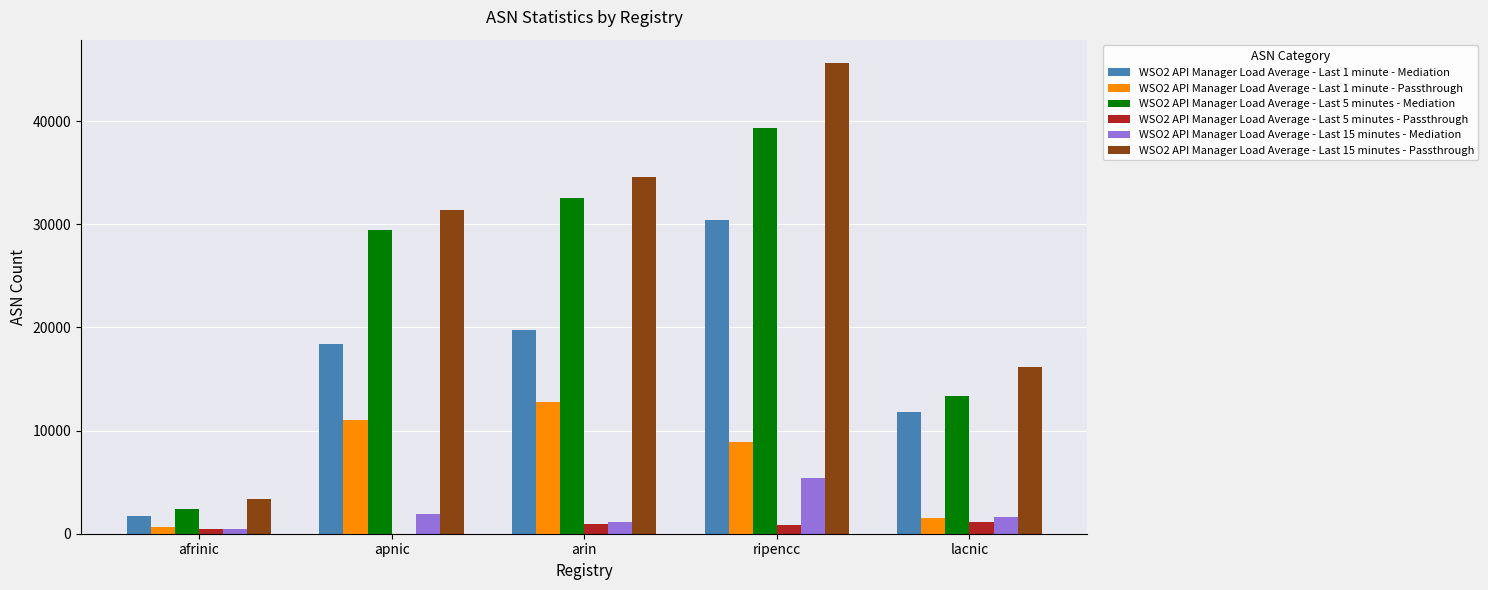

Which category has the highest value across all series?

ripencc